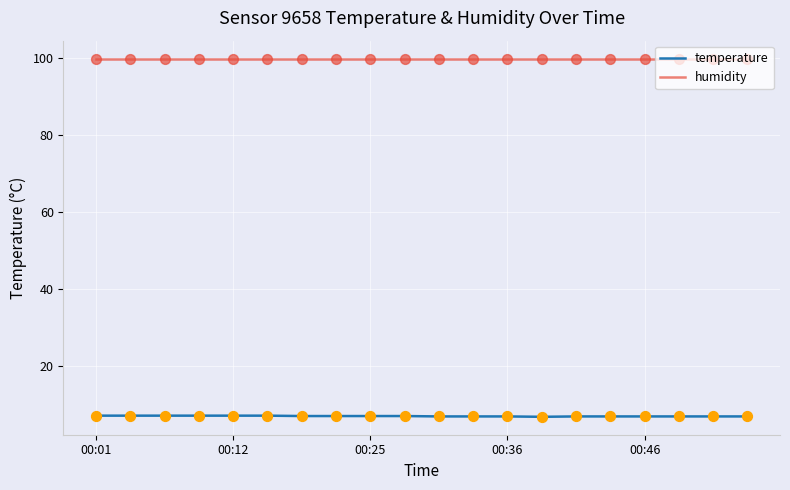

Which series has the widest spread of values?

temperature